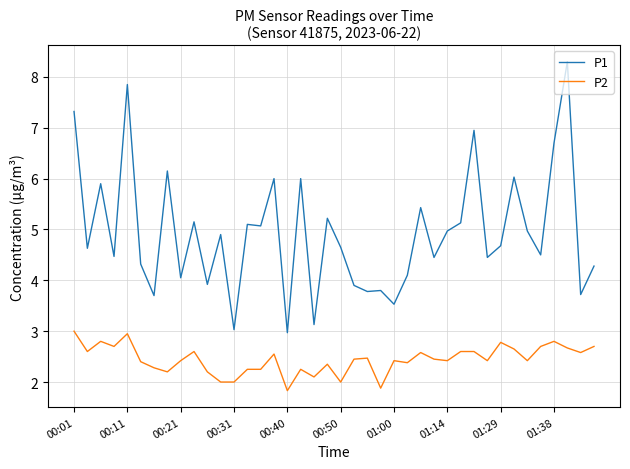

Rank the series by their maximum value, from highest to lowest.

P1, P2